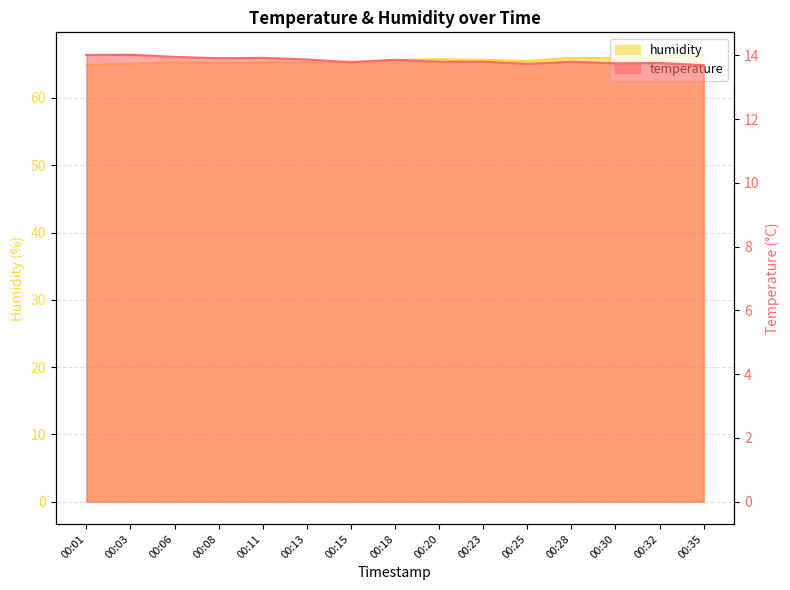

How many categories are shown in the chart?

15